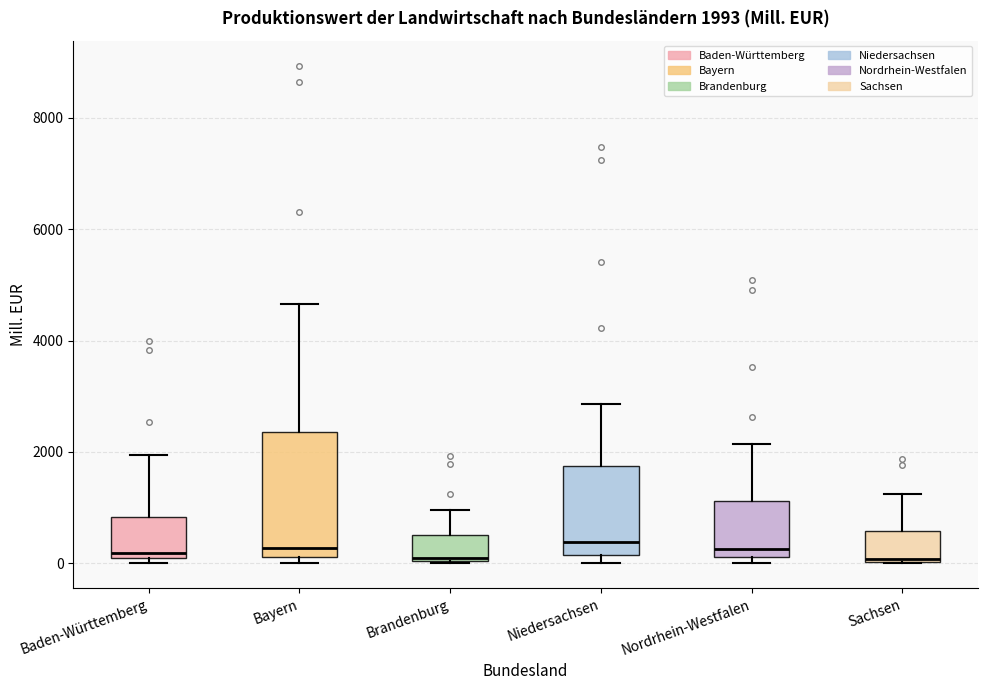

Comparing the boxes themselves (not the whiskers), which one is the tallest?

Bayern